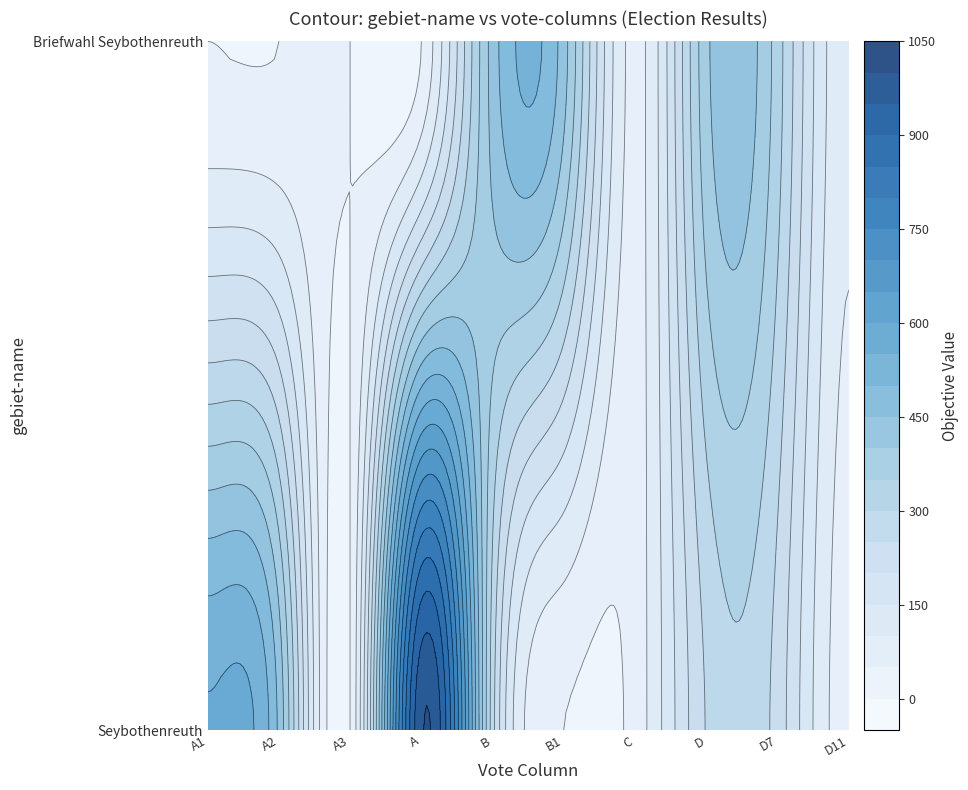

How many series are shown in this chart?

2